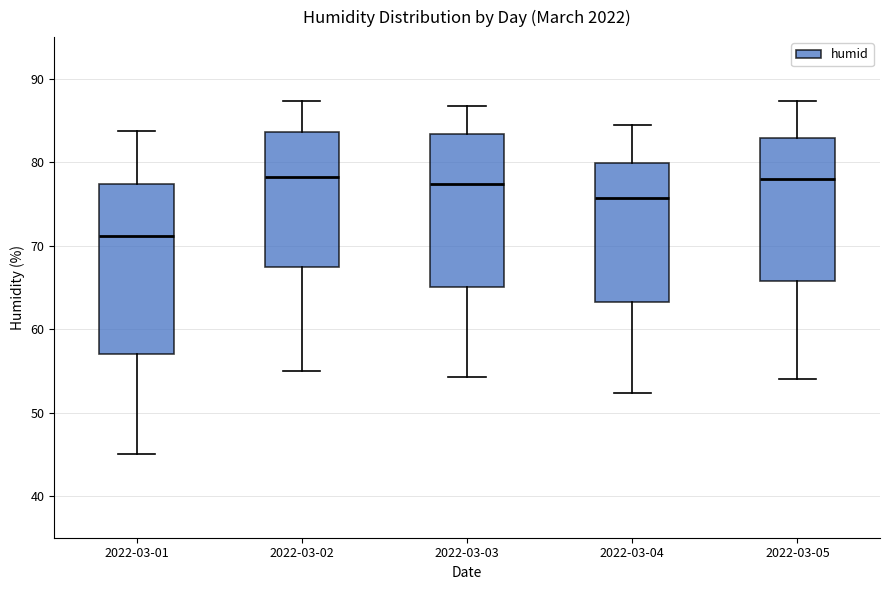

Reading left to right, transcribe this box plot: for each box, give where its median line is, the range the box spans, and where its two whiskers end, as read against the y-axis. The values are not printed on the chart, so give them approximately, as read against the axis.

2022-03-01: median 71, box 57 to 77, whiskers 45 to 84
2022-03-02: median 78, box 68 to 84, whiskers 55 to 87
2022-03-03: median 77, box 65 to 83, whiskers 54 to 87
2022-03-04: median 76, box 63 to 80, whiskers 52 to 85
2022-03-05: median 78, box 66 to 83, whiskers 54 to 87